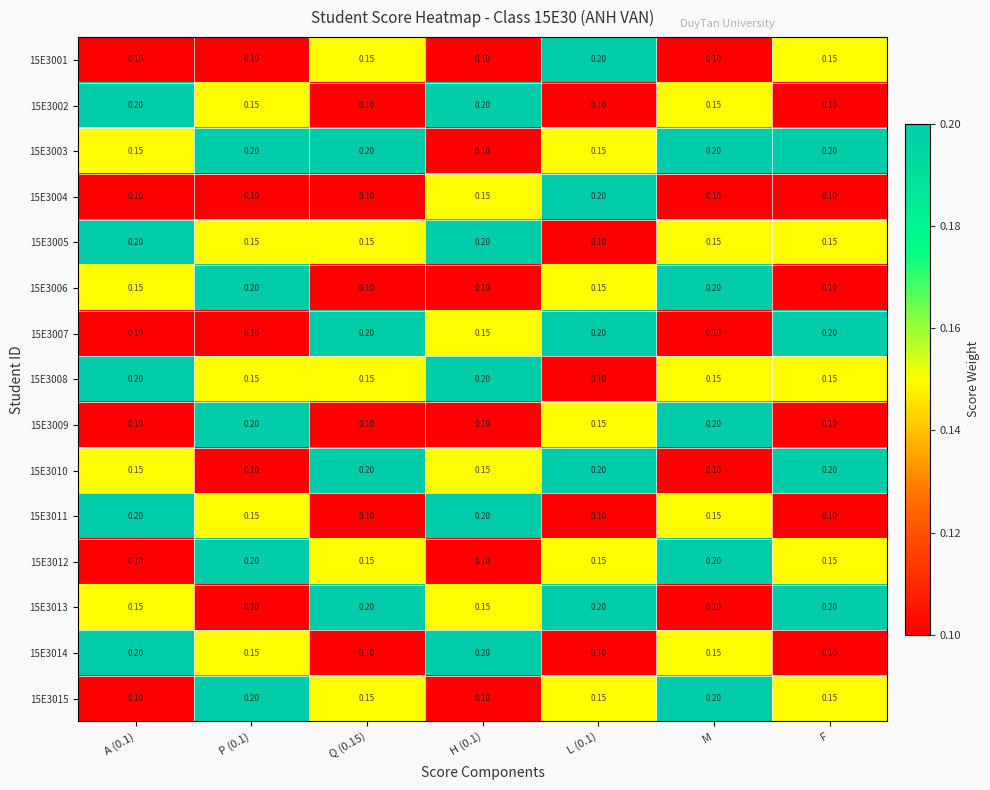

Is the value of 15E3006 at Q (0.15) greater than the value of 15E3010 at Q (0.15)?

No